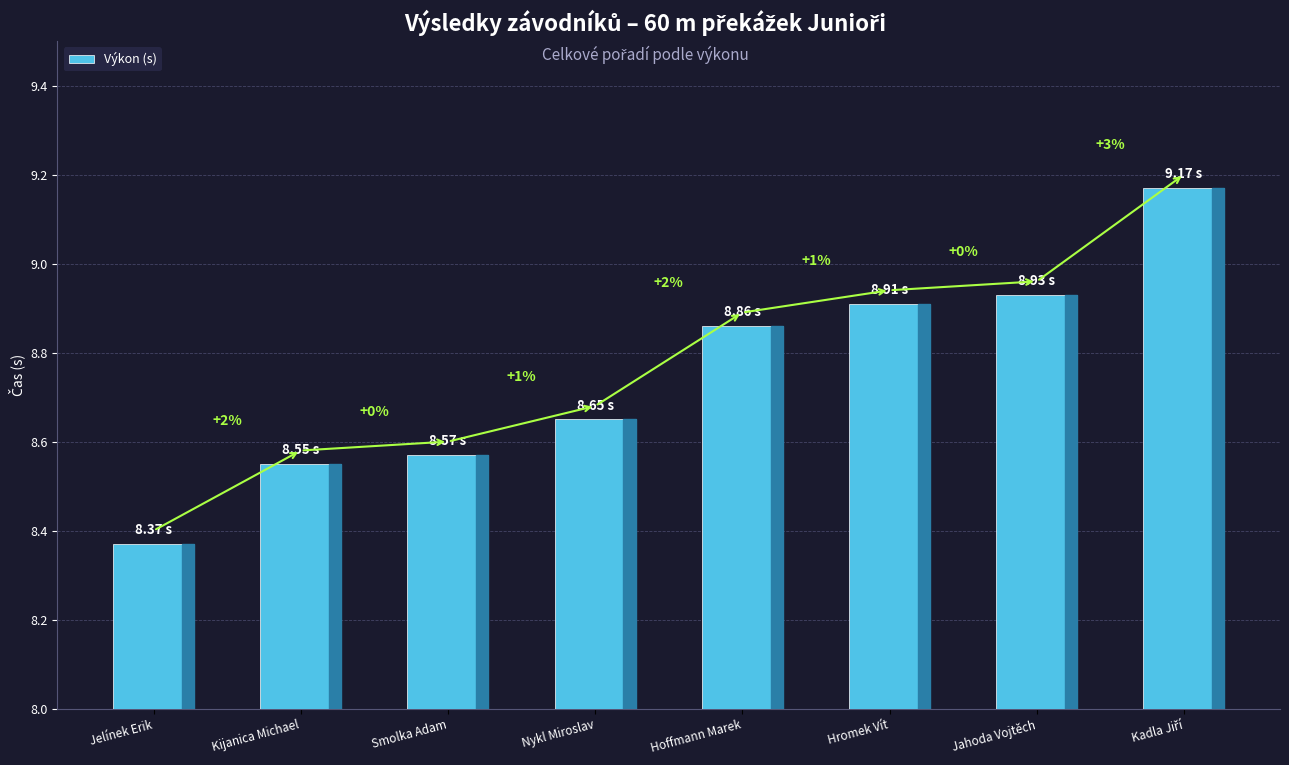

What is the difference between the maximum and second lowest values?

0.6